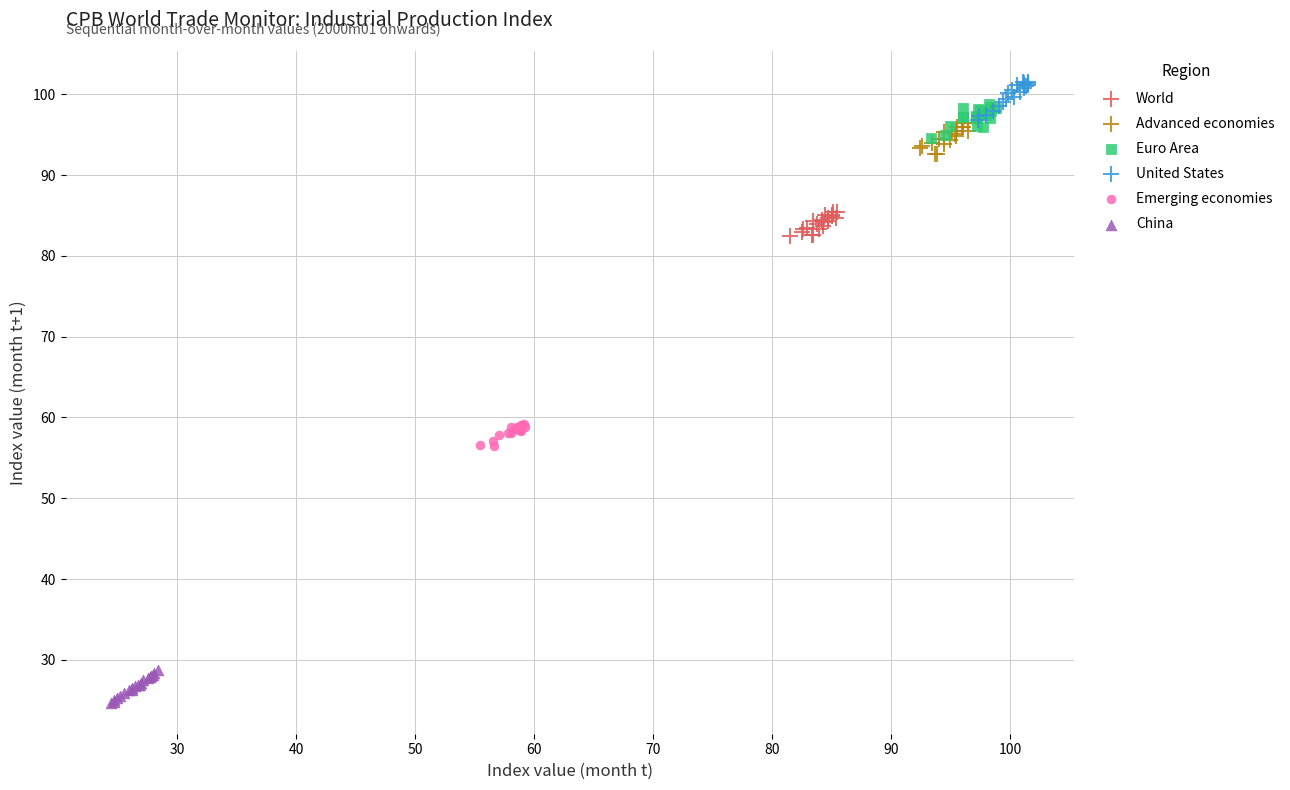

Which series contains the lowest Y value?

China